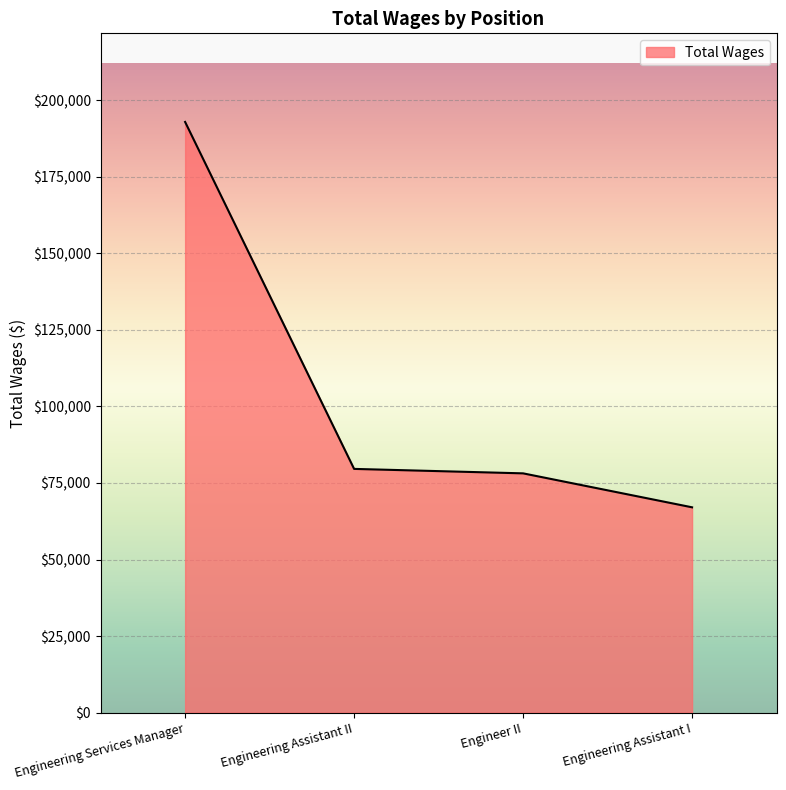

How many lines are shown in the chart?

1